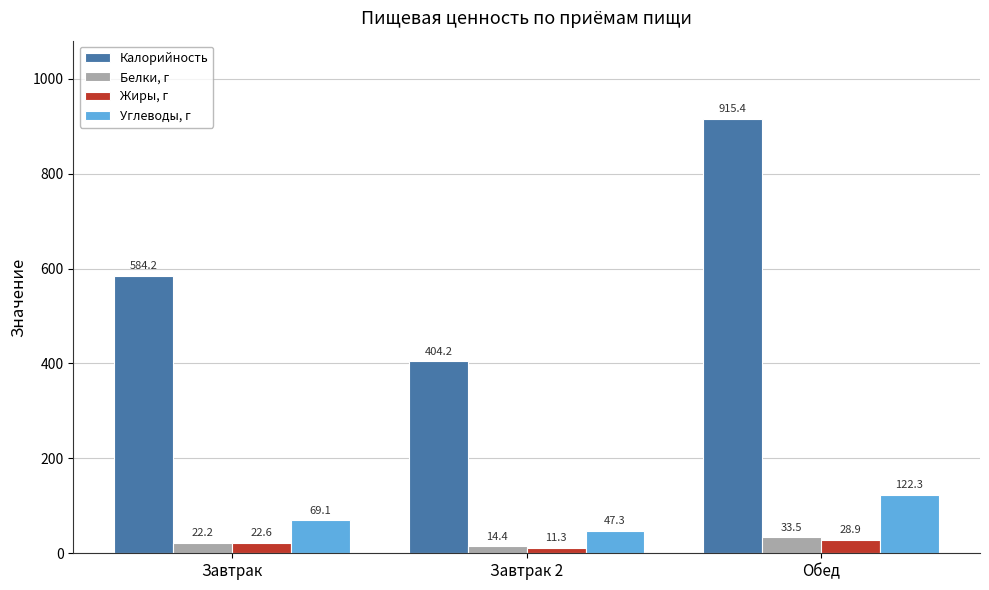

What is the difference between the Жиры, г values at Обед and Завтрак 2?

17.6